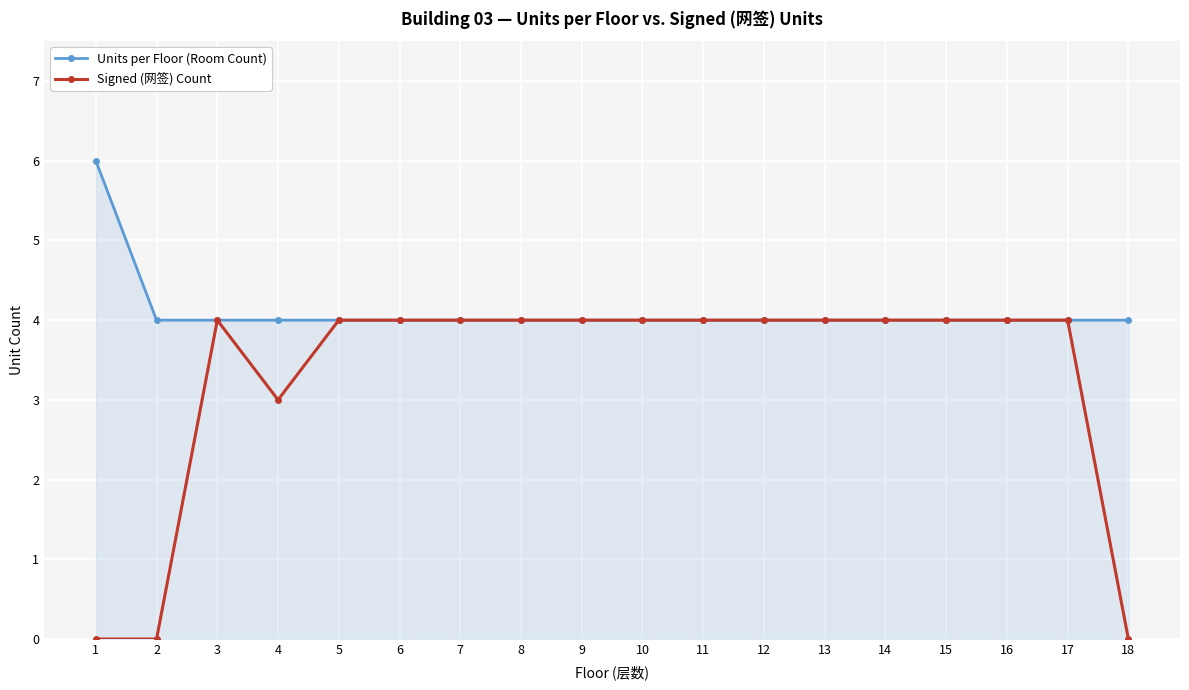

Which series has the widest spread of values?

Signed (网签) Count